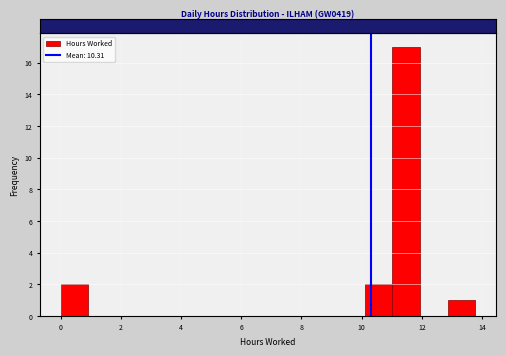

Over which range of the x-axis is the bar tallest?

11.0 to 12.0